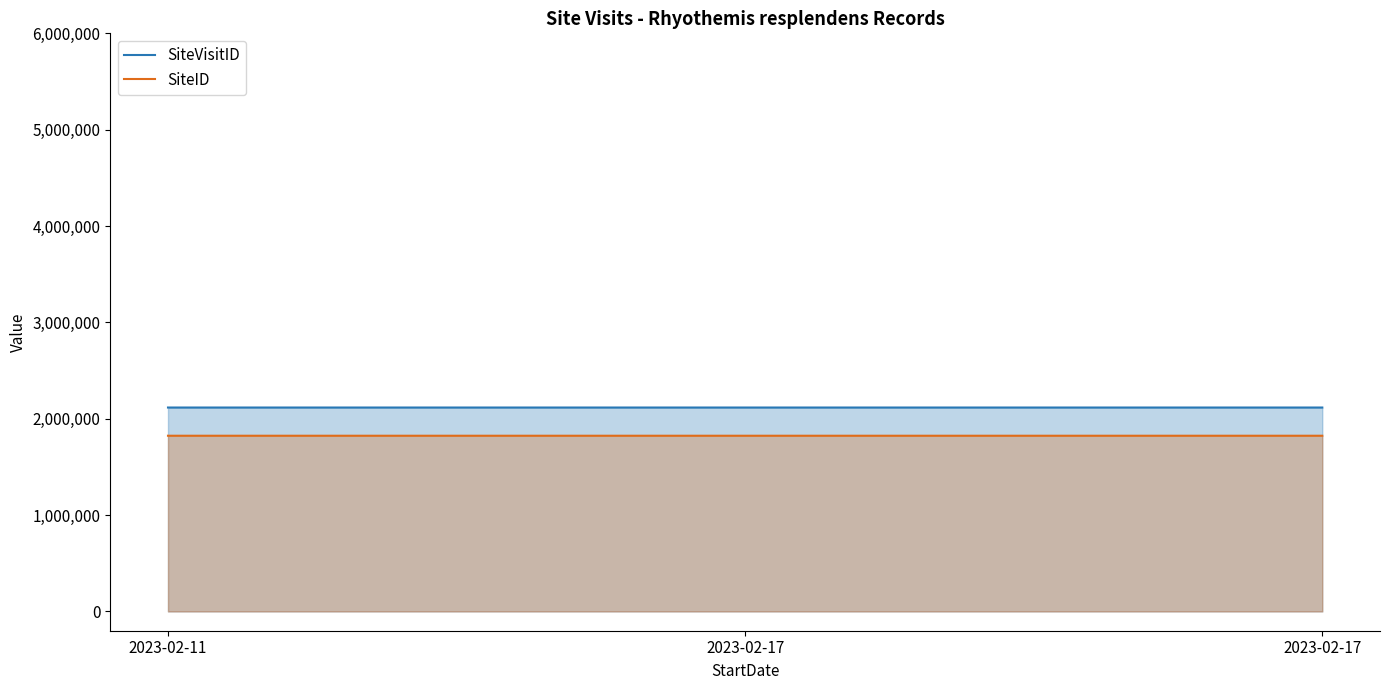

What is the sum of the SiteVisitID values at 2023-02-17 and 2023-02-11?

4232928